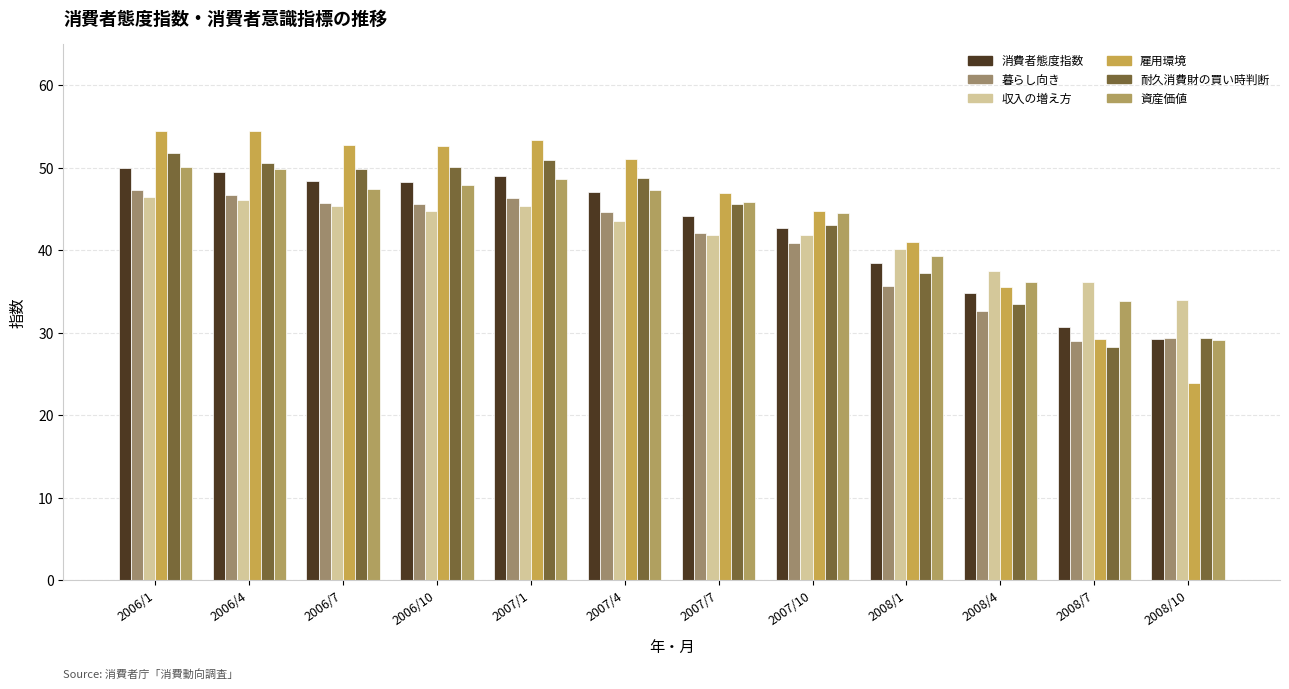

What are all the series names shown in the legend?

消費者態度指数, 暮らし向き, 収入の増え方, 雇用環境, 耐久消費財の買い時判断, 資産価値